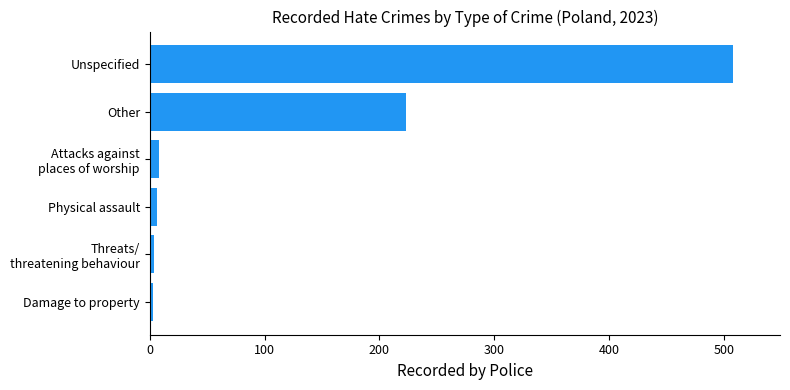

Which has a higher value, Unspecified or Damage to property?

Unspecified